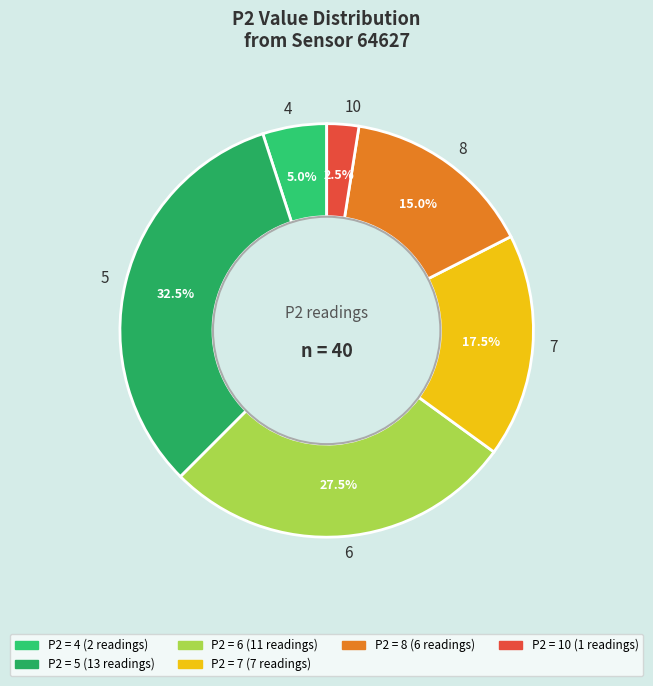

Is there any slice that represents more than half of the pie?

No